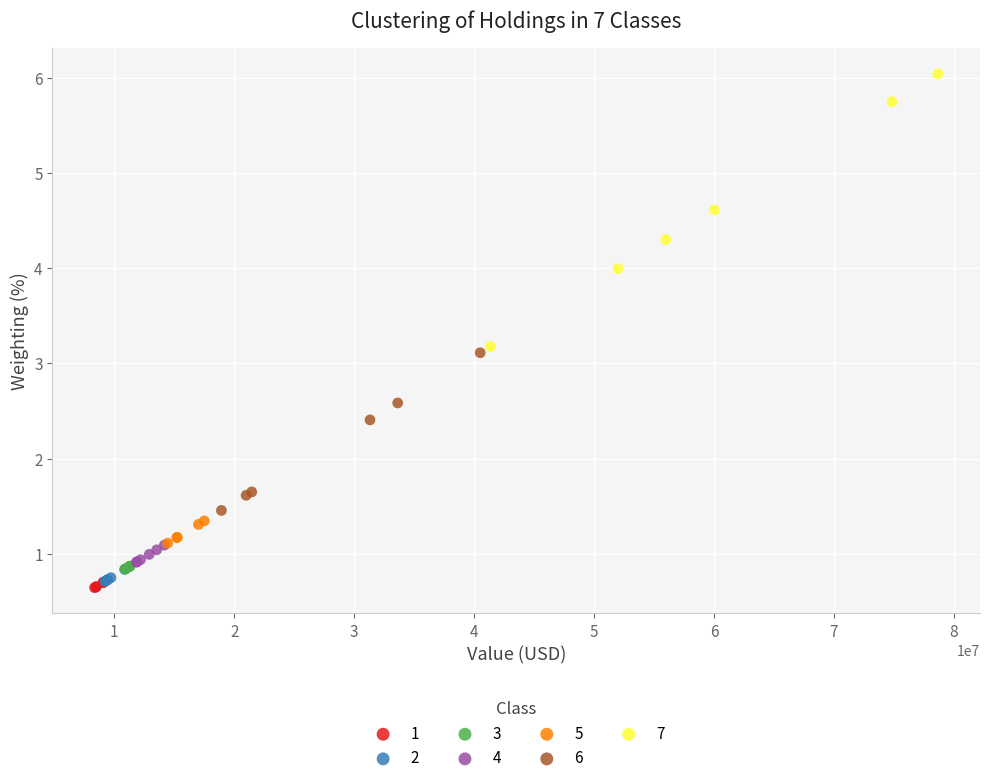

Which series reaches the maximum Y coordinate?

7